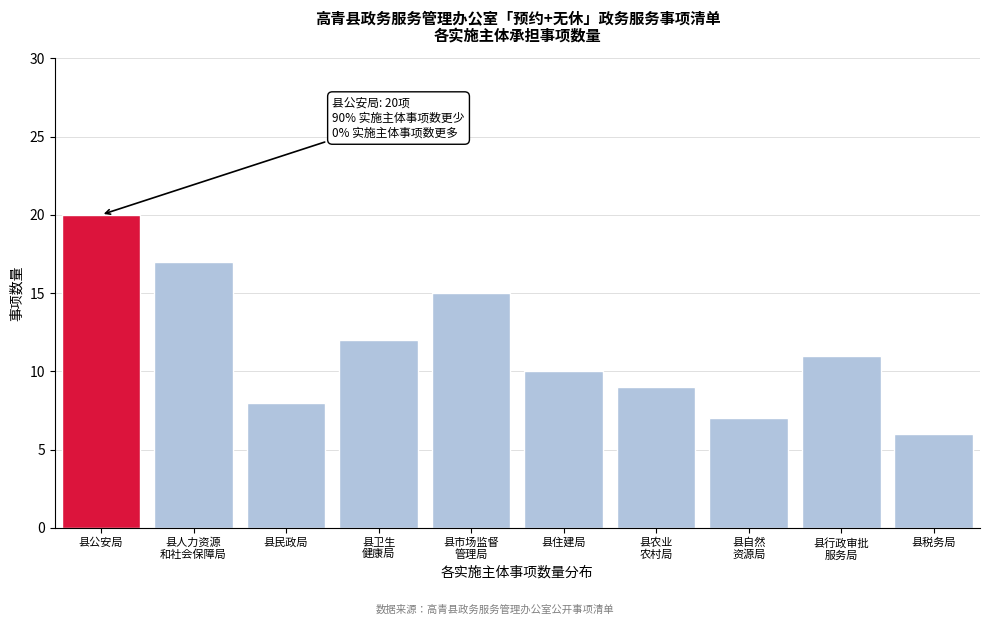

Reading right to left, extract all data points from this chart.

6	11	7	9	10	15	12	8	17	20